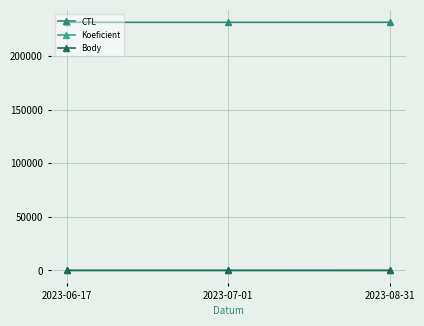

What is the spread (max minus min) of values at 2023-07-01?

231313